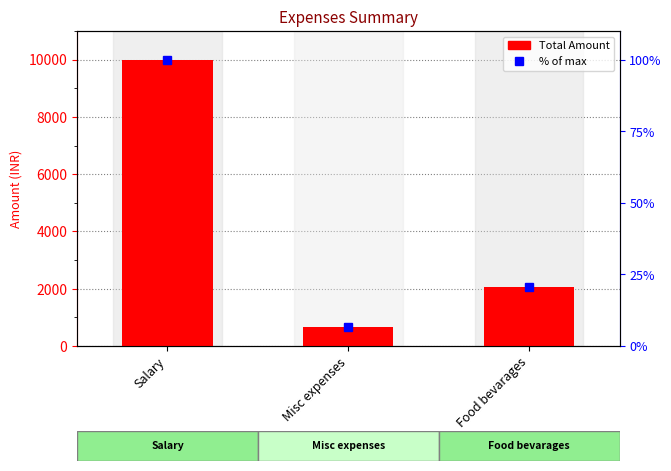

What is the difference between the maximum and second lowest values?

7950